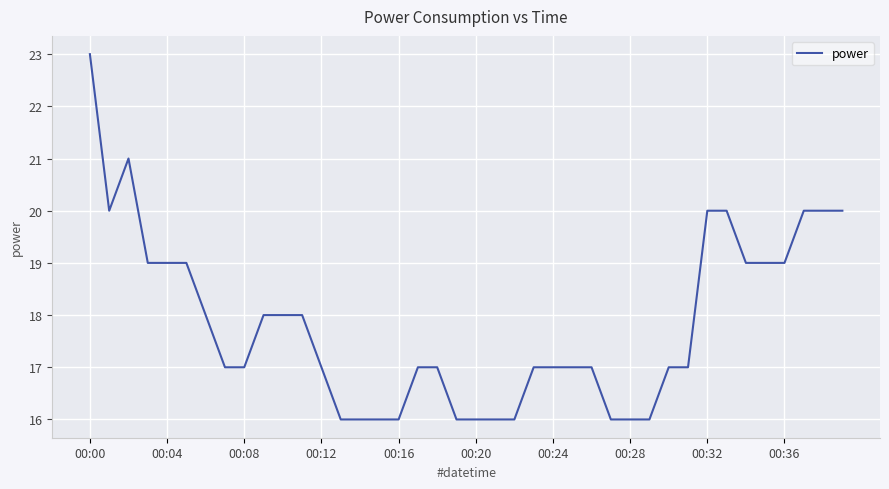

What is the difference between the maximum and second lowest values?

7